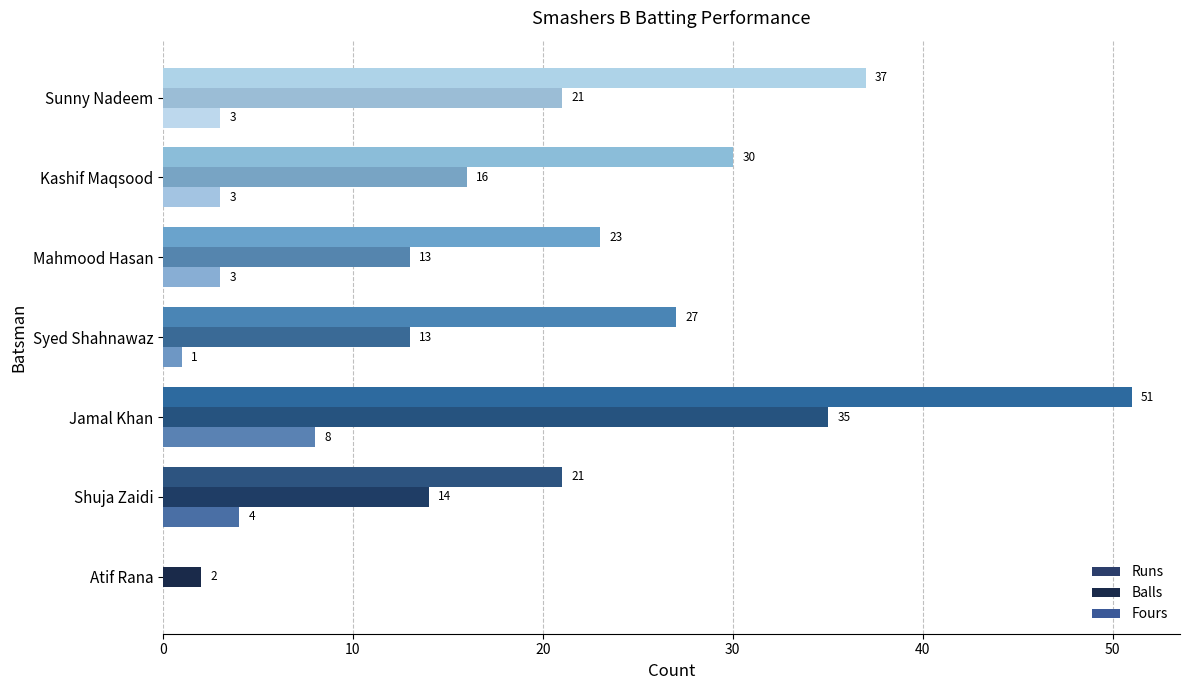

Which label corresponds to the largest value in the chart?

Jamal Khan